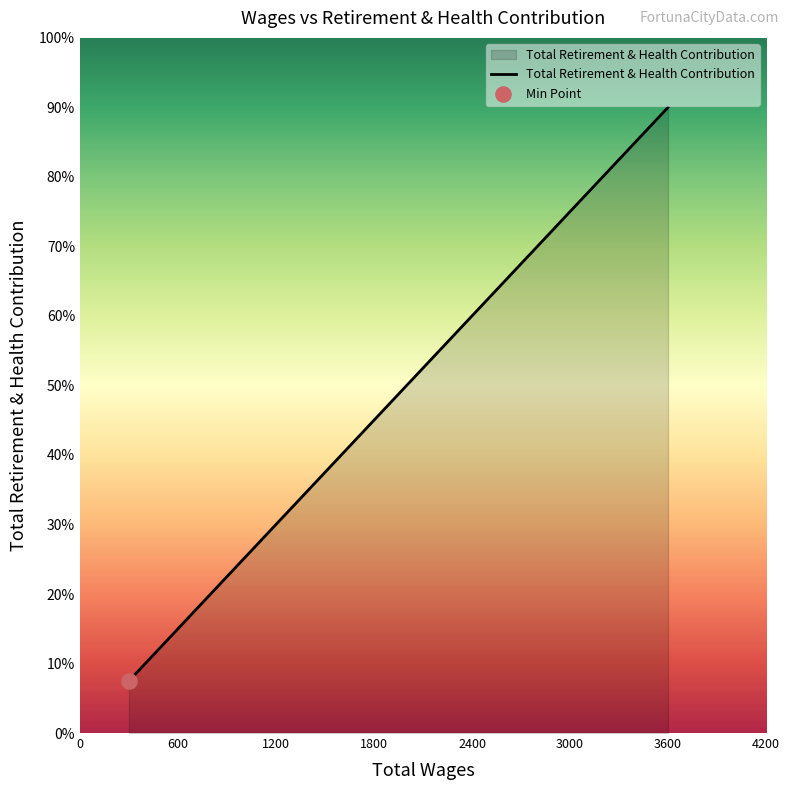

Between 3600.0 and 3600.0, which is larger?

3600.0